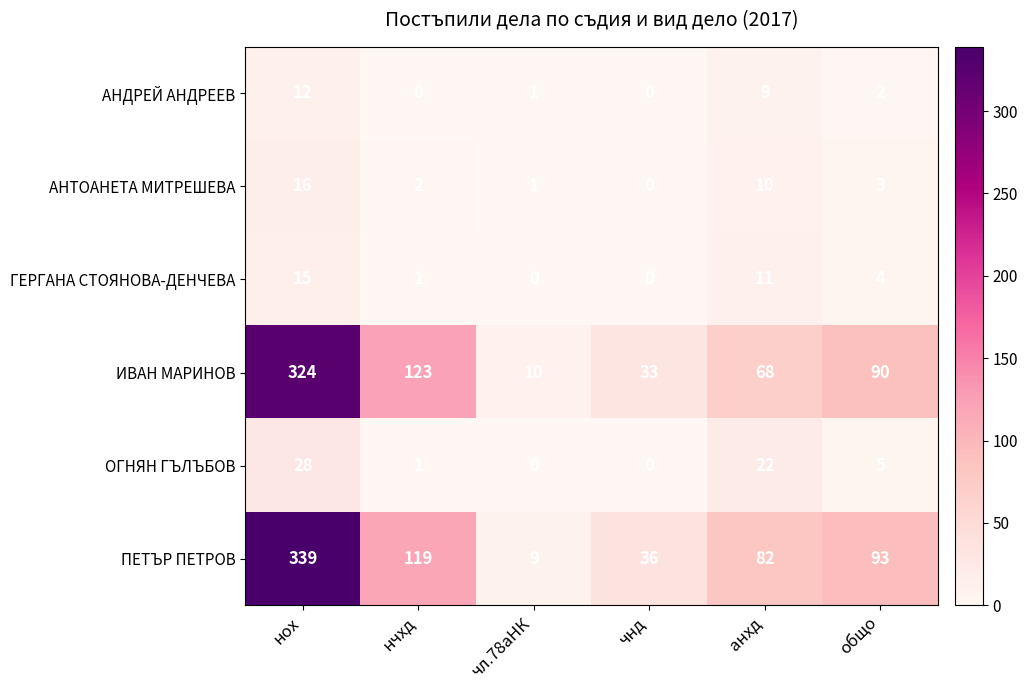

Which series has the widest spread of values?

ПЕТЪР ПЕТРОВ